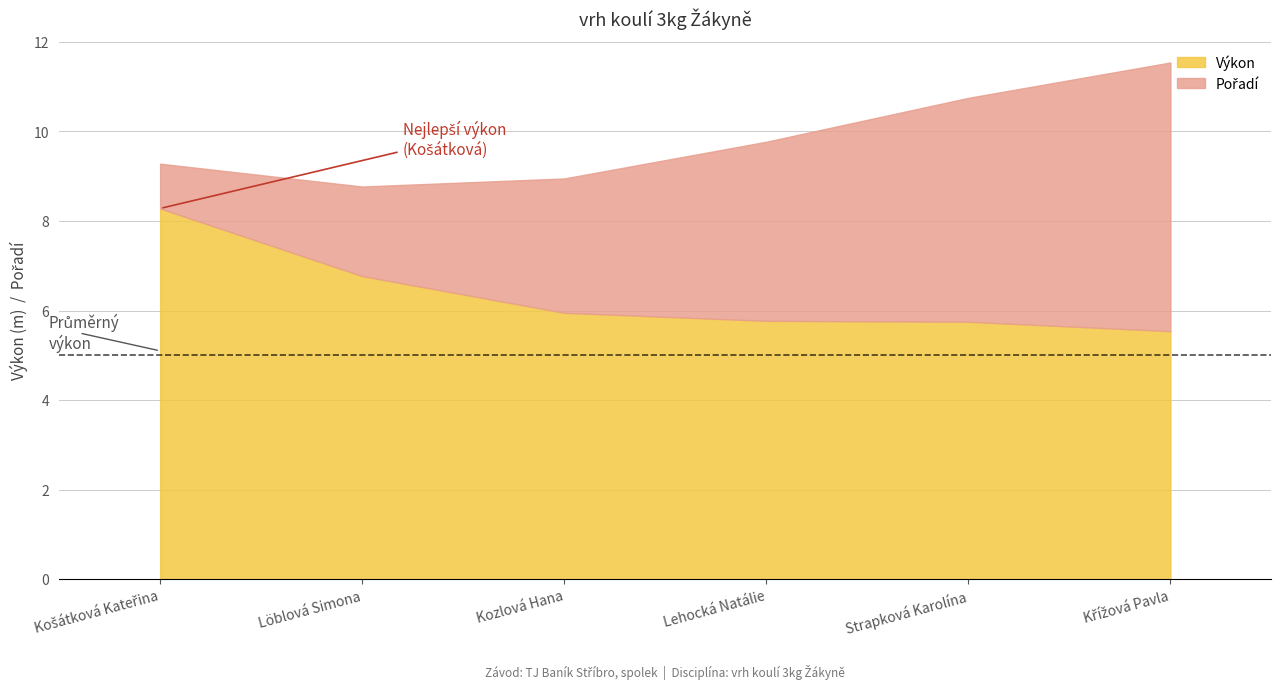

What is the average value?

6.3